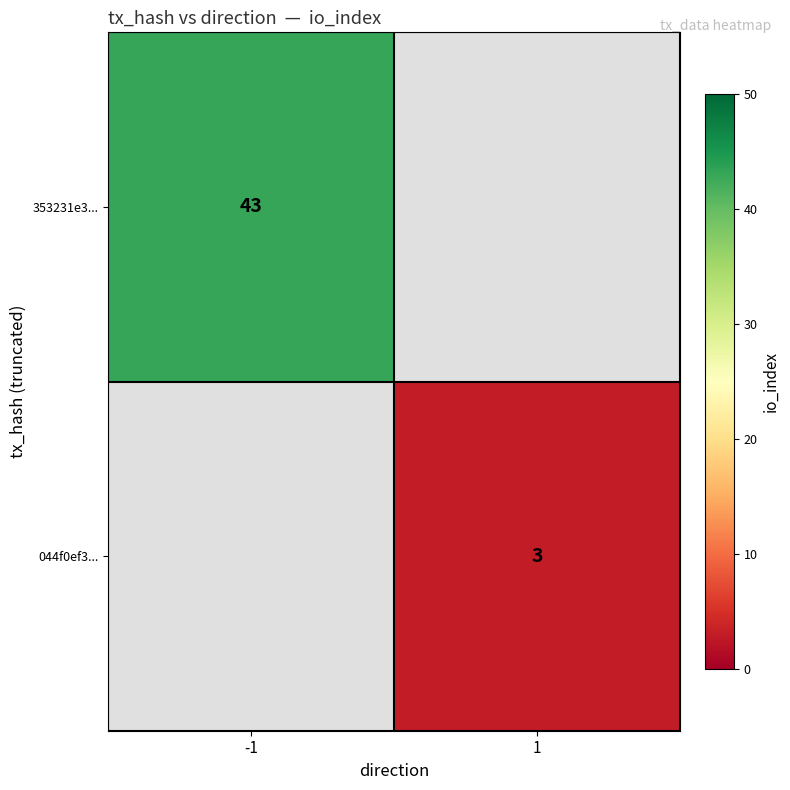

Between 1 and -1, which is larger?

-1